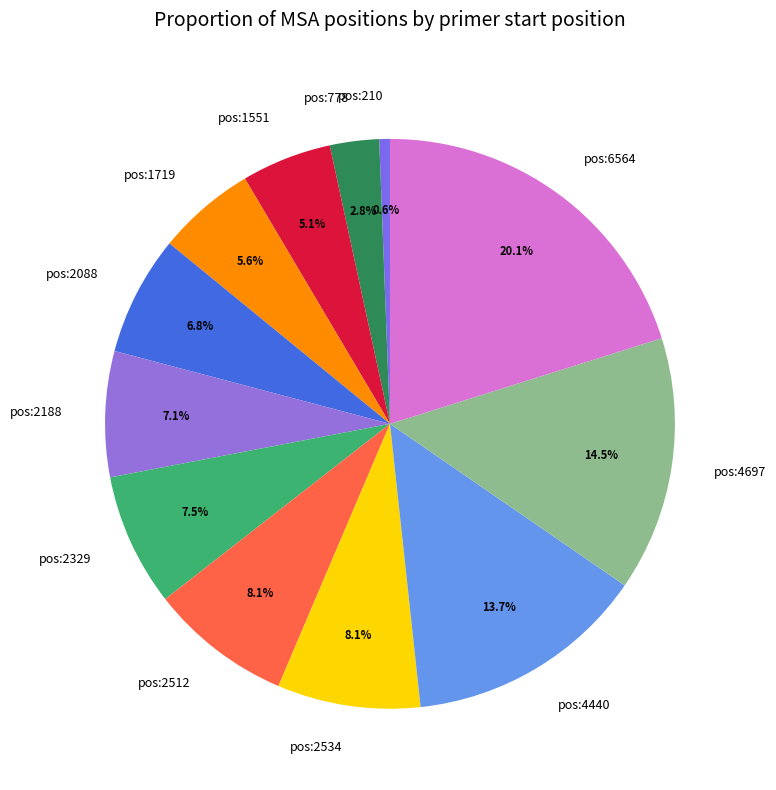

Which slice is the largest?

pos:6564